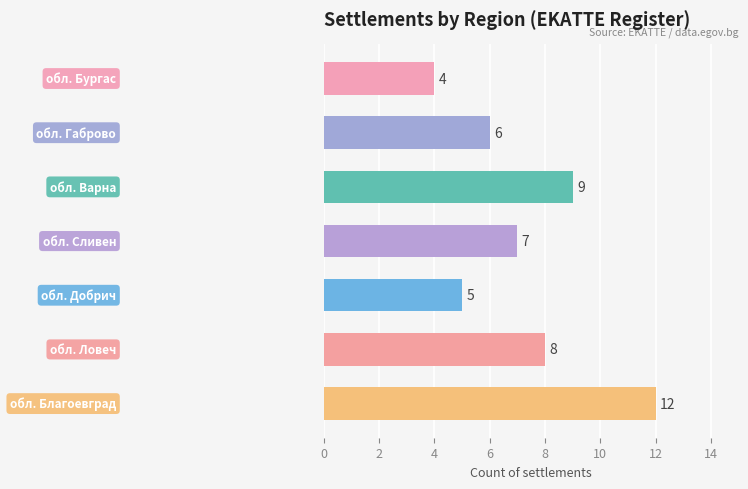

What is the minimum value shown in the chart?

4